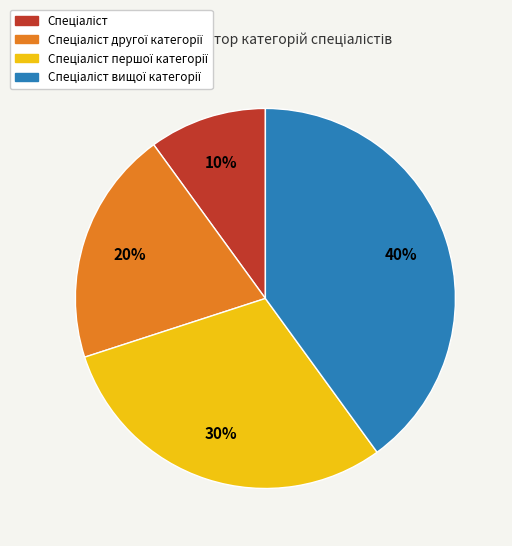

To the nearest percent, what is the average slice percentage?

25%